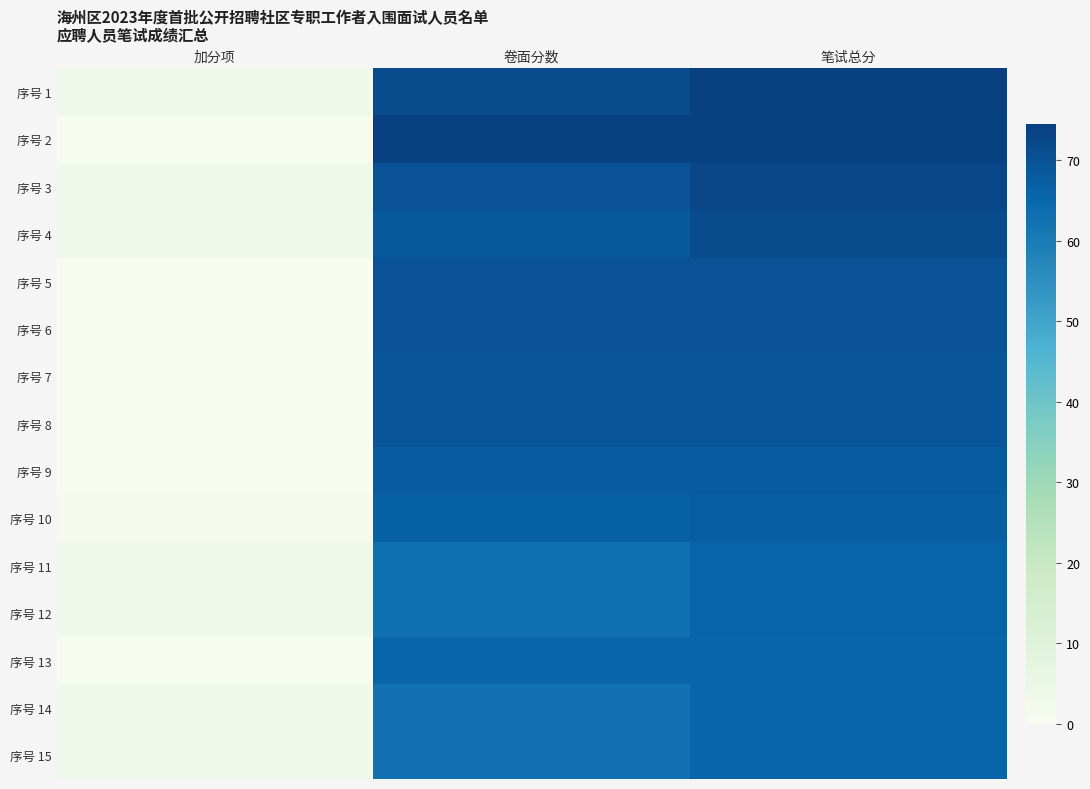

At which category is the sum across all series the highest?

笔试总分